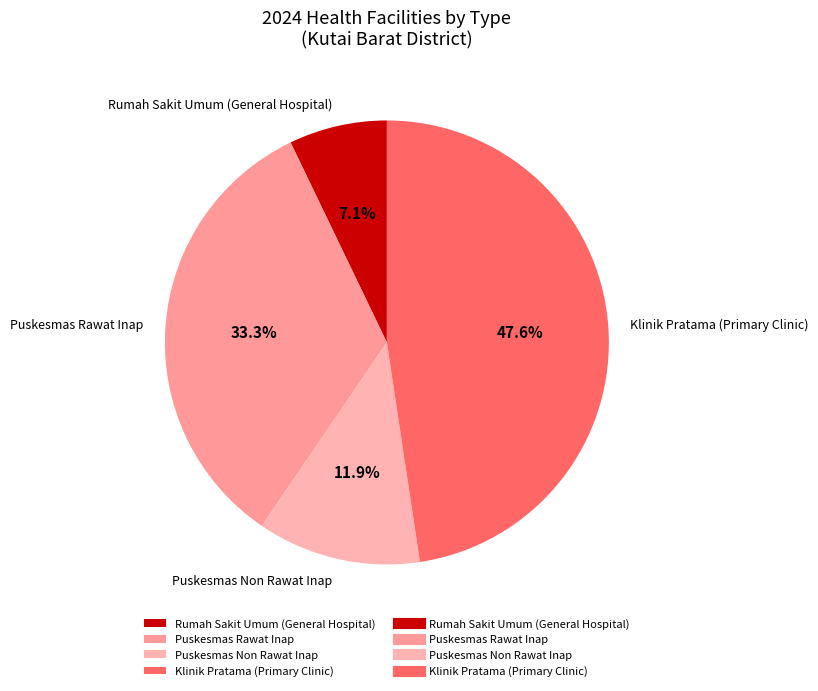

To the nearest percent, what is the average slice percentage?

25%